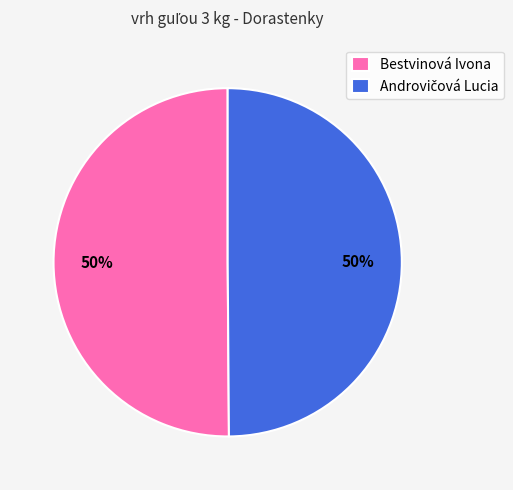

To the nearest percent, what portion does Bestvinová Ivona represent?

50%